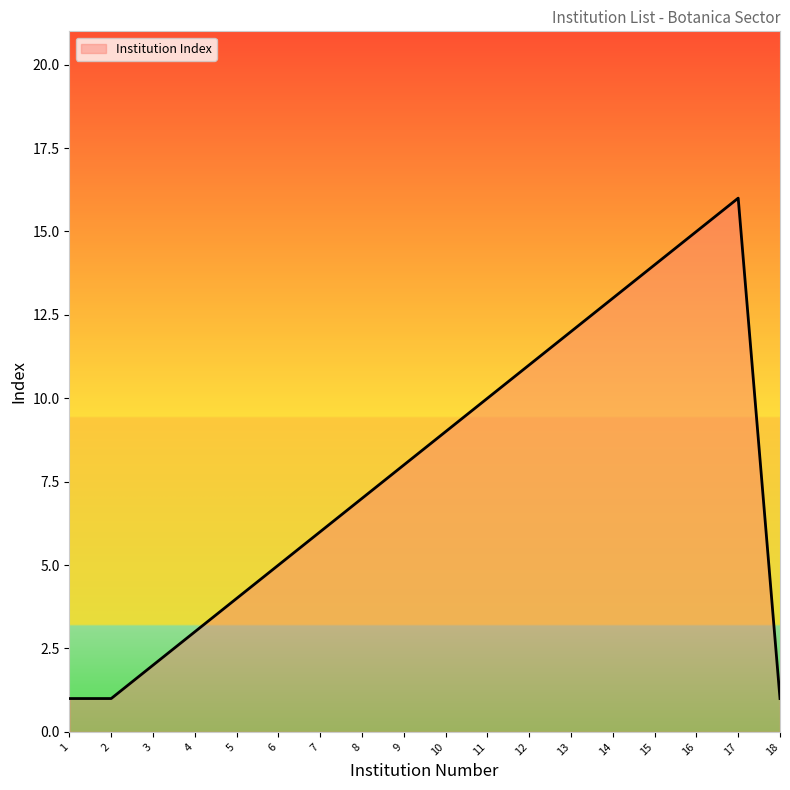

Approximately how many times larger is the value at 5 compared to 7?

0.7